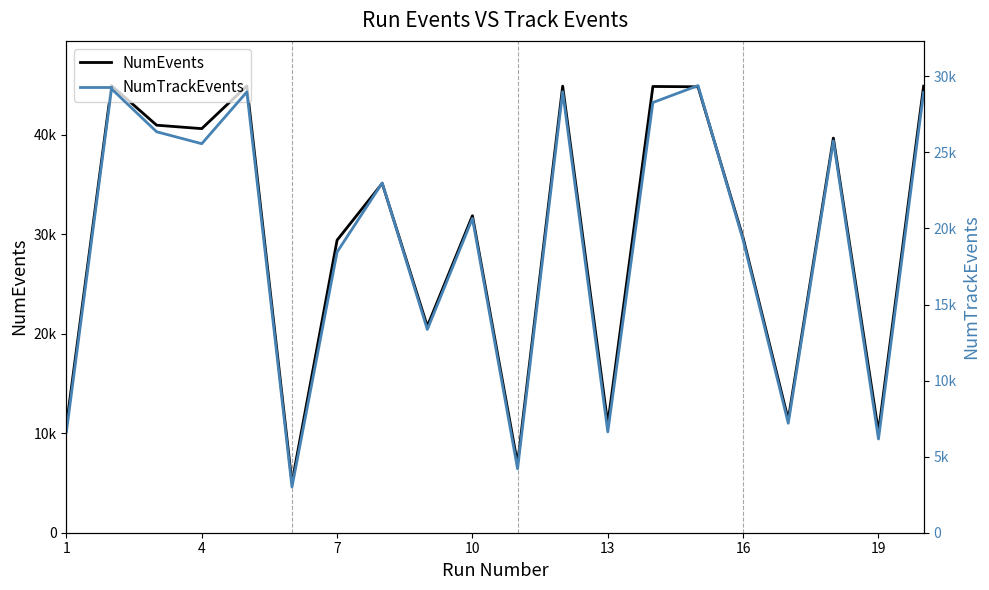

Rank the series at 7 from highest to lowest value.

NumEvents, NumTrackEvents